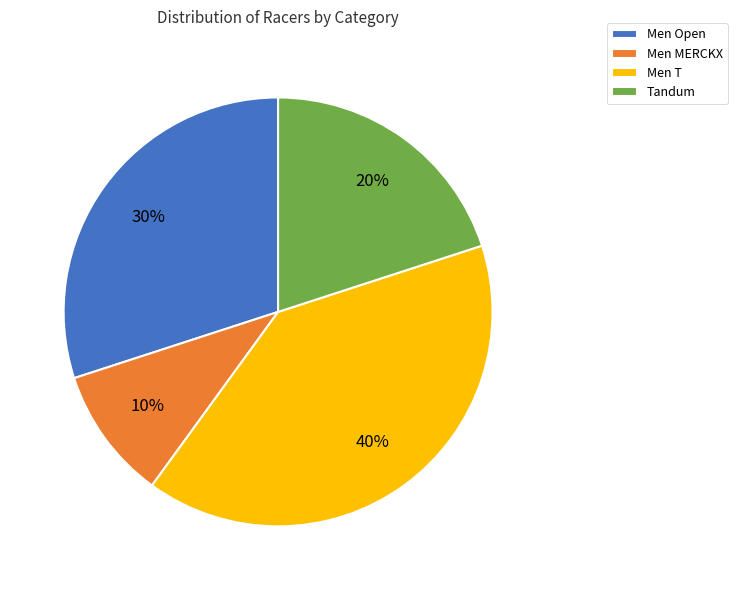

Which slice is the smallest?

Men MERCKX